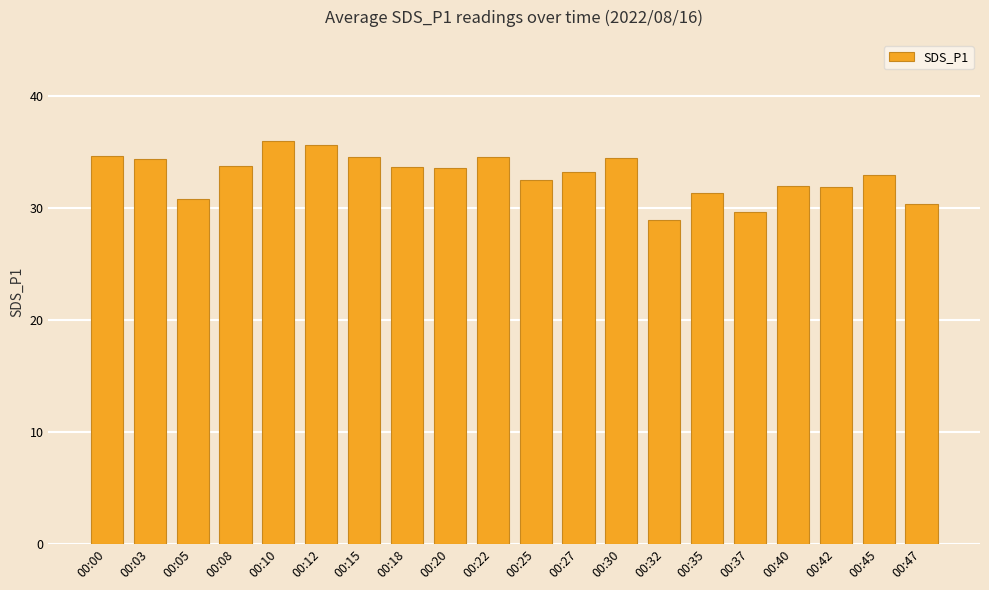

What is the sum of all values?

658.3